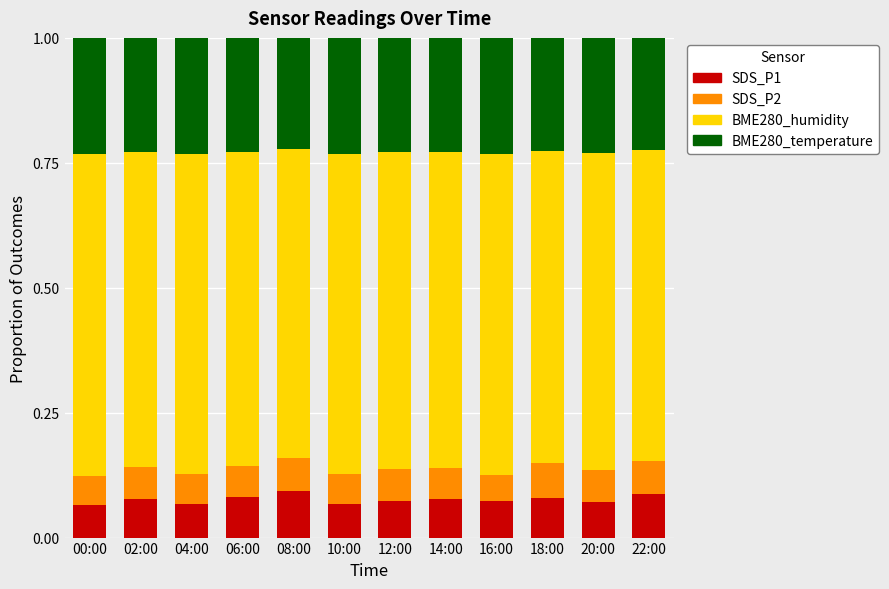

What is the total value across all series at 04:00?

1.0